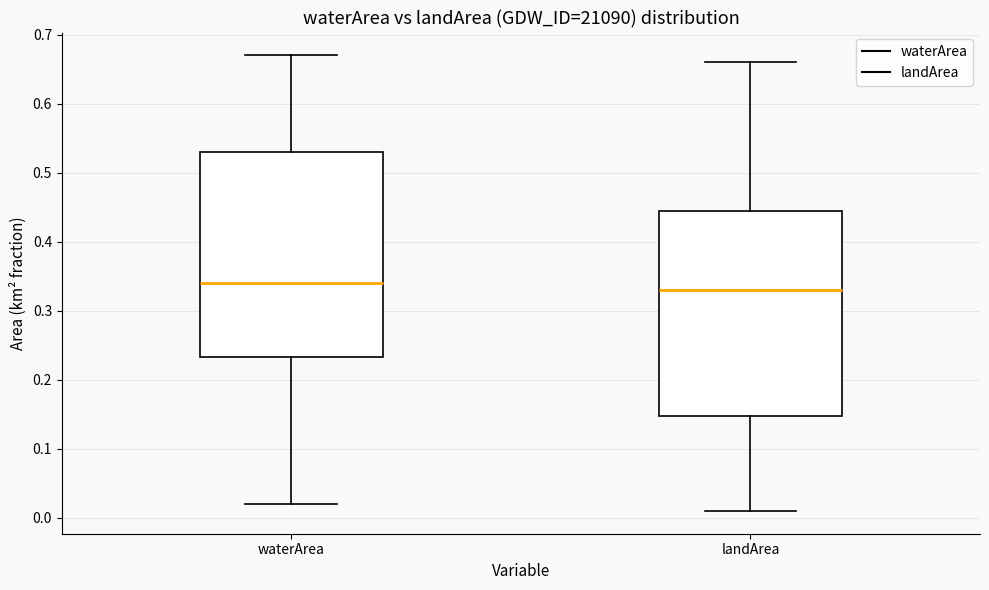

Reading left to right, read every box against the y-axis: the position of its median line, the range the box covers, and the ends of its whiskers. The values are not printed on the chart, so give them approximately, as read against the axis.

waterArea: median 0.34, box 0.23 to 0.53, whiskers 0.02 to 0.67
landArea: median 0.33, box 0.15 to 0.45, whiskers 0.01 to 0.66